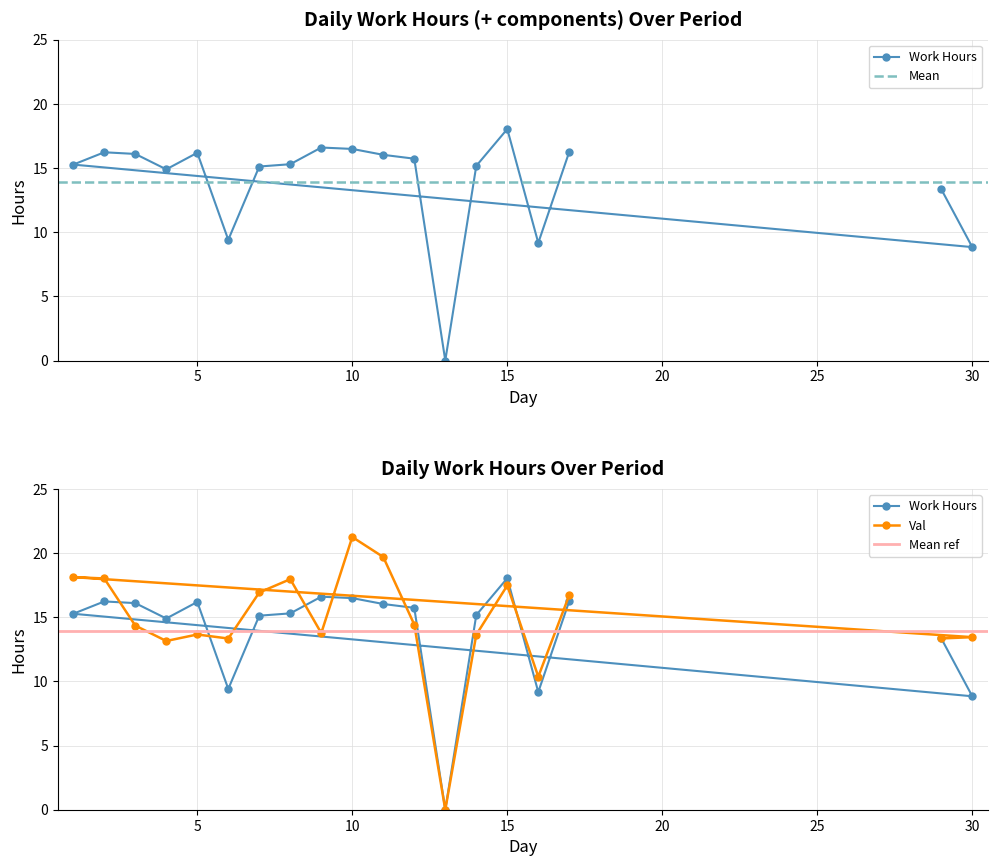

True or false: the data shows 16.3 at 17.

True